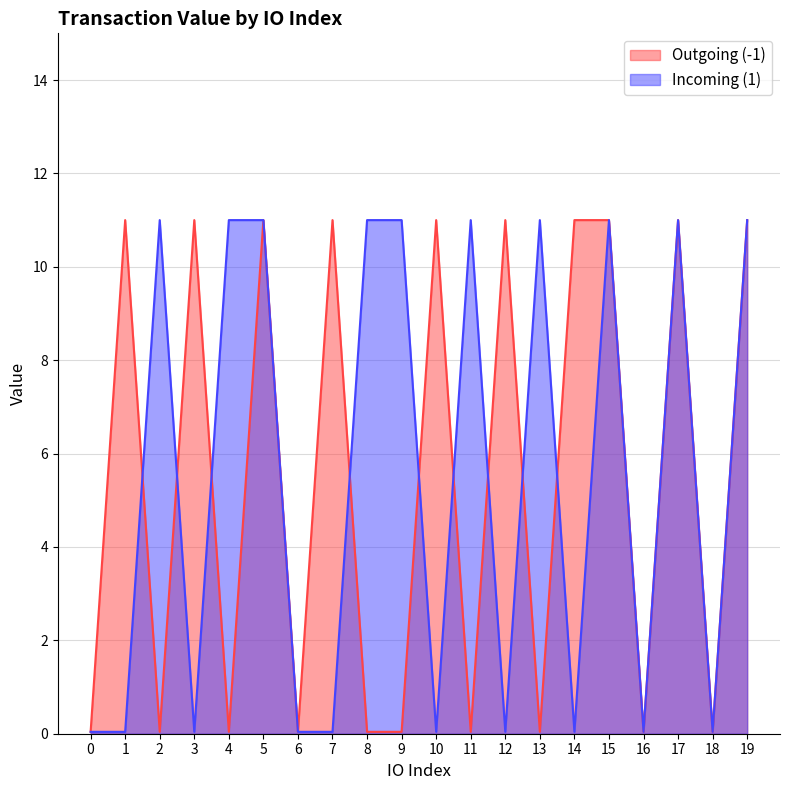

At which category does the chart reach its peak across all series?

1